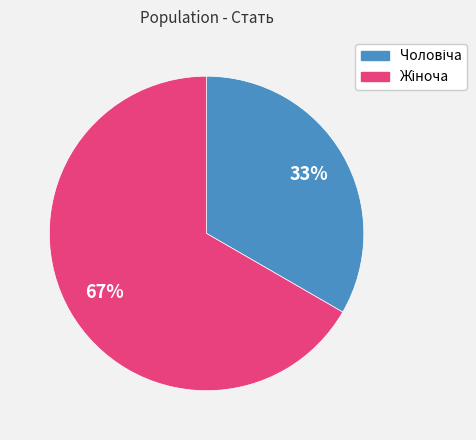

To the nearest percent, what is the average slice percentage?

50%